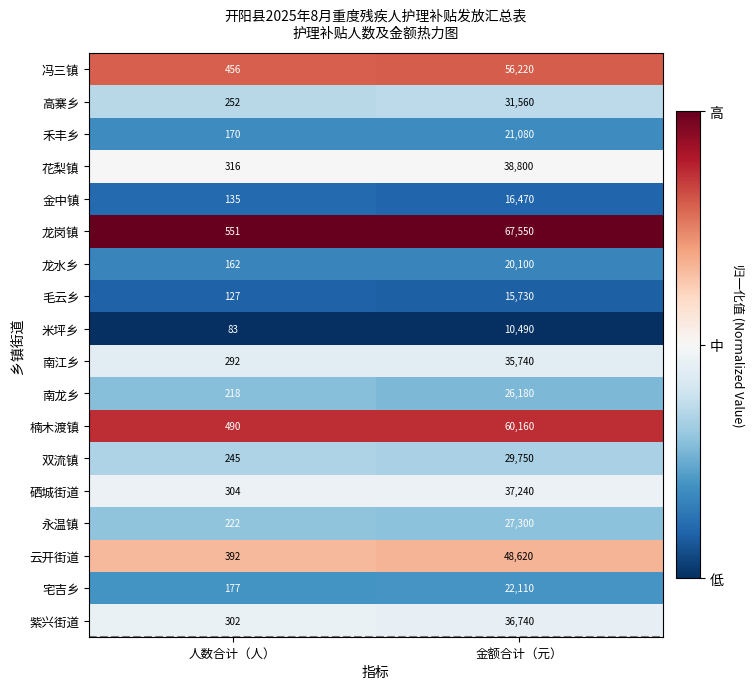

Which series changed the most between 人数合计（人） and 金额合计（元）?

龙岗镇